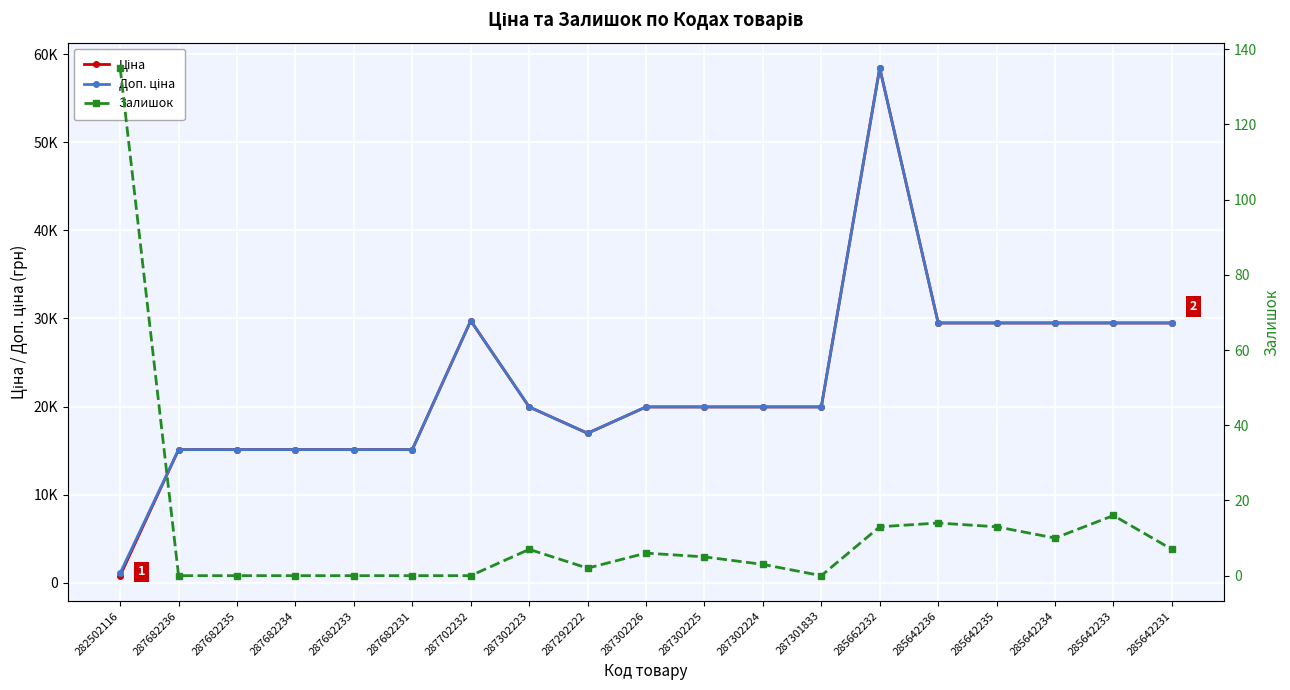

Is it true that Ціна equals 100286.6 at 285662232?

False